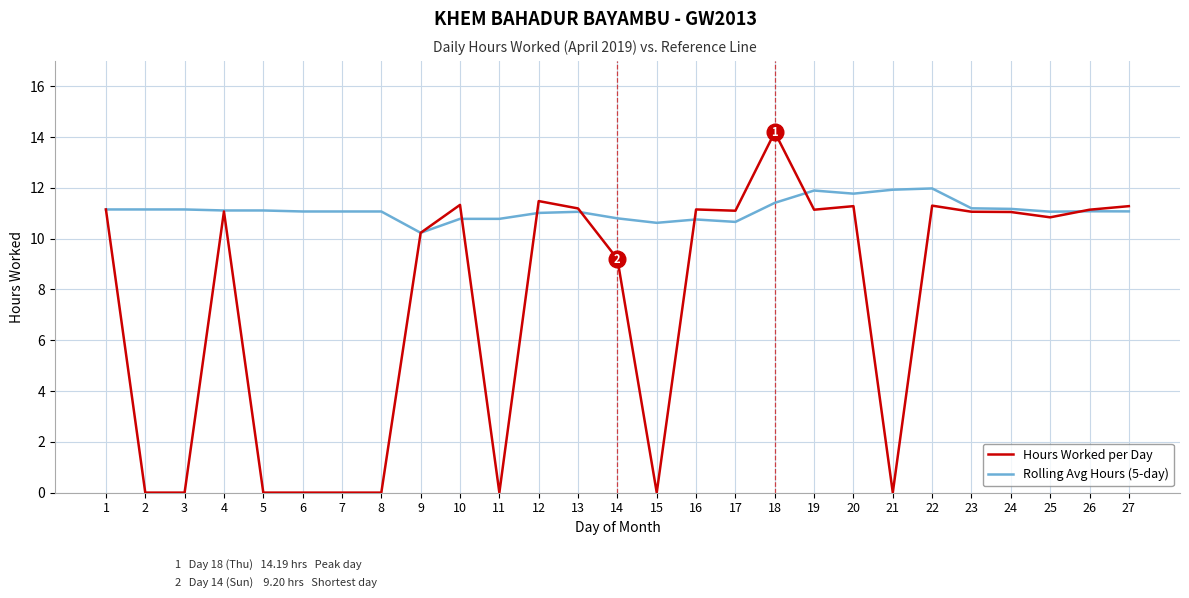

Which series changed the most between 2 and 16?

Hours Worked per Day